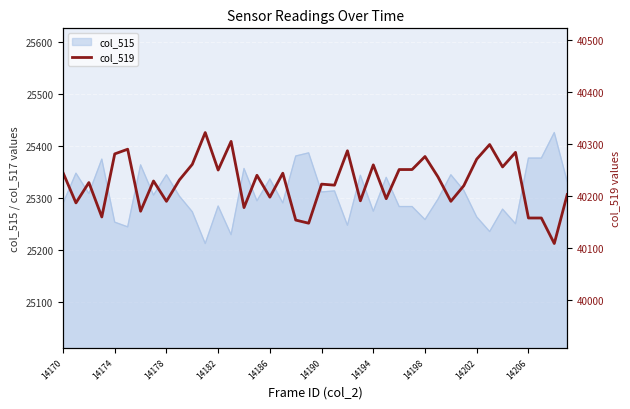

The col_515 series shows 45464 at 14190. True or false?

False